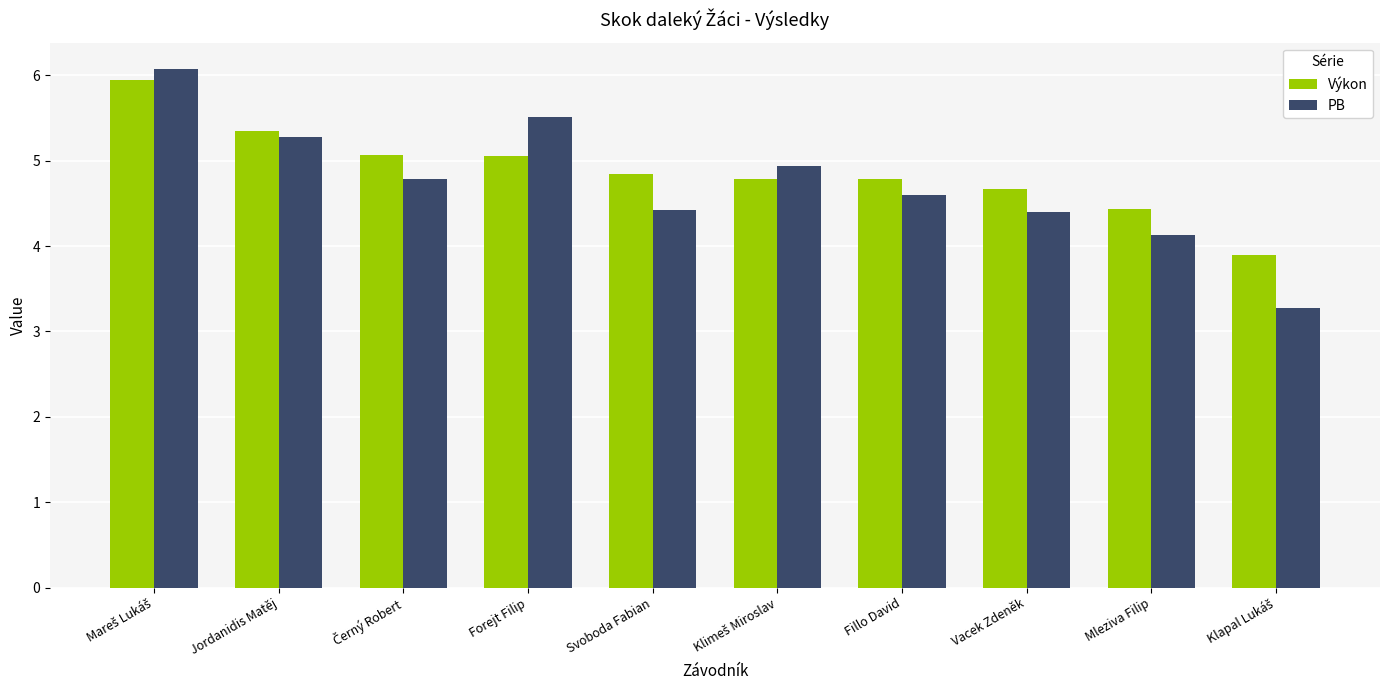

Which series has the largest range (max minus min)?

PB